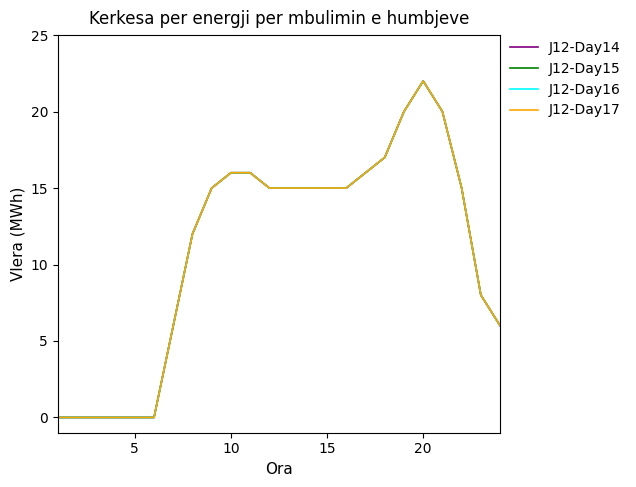

True or false: J12-Day17 has more than 0 interior local peaks.

True